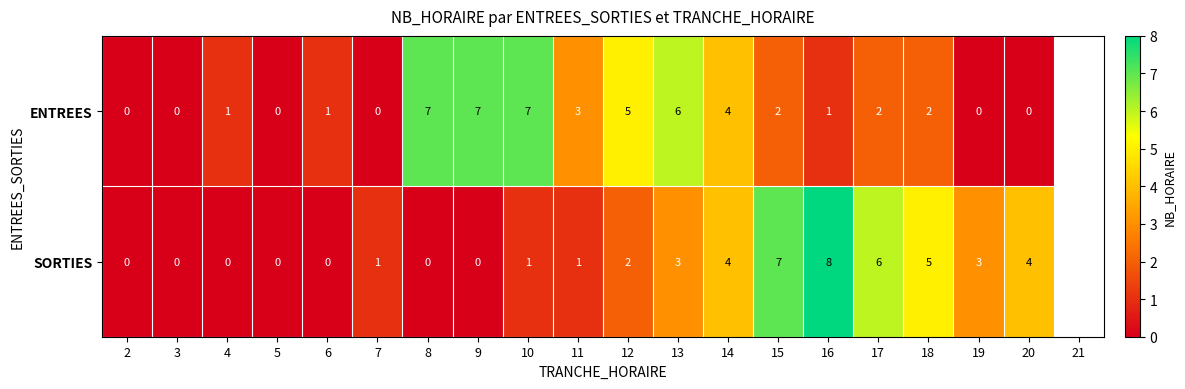

What is the average value of the ENTREES series?

3